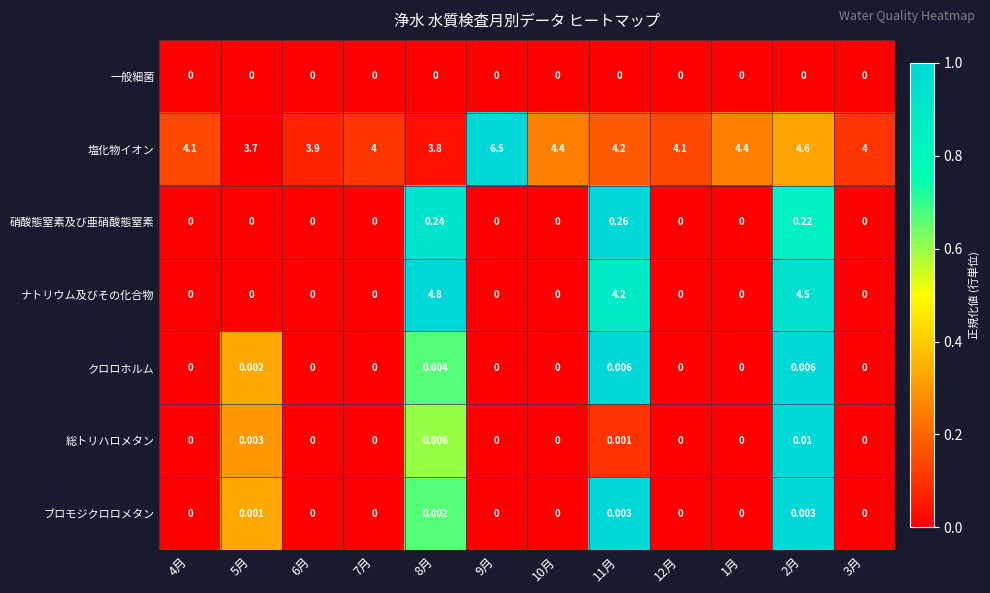

Rank the series by their maximum value, from highest to lowest.

塩化物イオン, ナトリウム及びその化合物, 硝酸態窒素及び亜硝酸態窒素, 総トリハロメタン, クロロホルム, ブロモジクロロメタン, 一般細菌